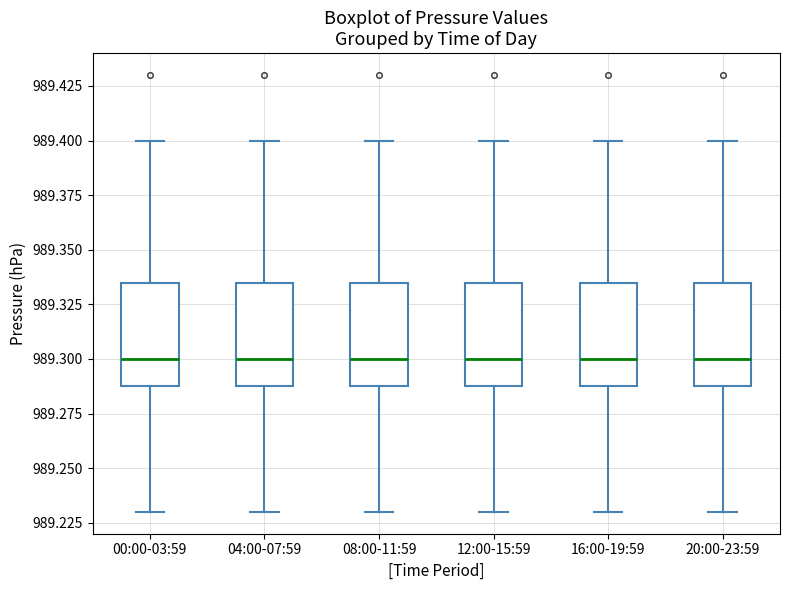

Reading left to right, read every box against the y-axis: the position of its median line, the range the box covers, and the ends of its whiskers. The values are not printed on the chart, so give them approximately, as read against the axis.

00:00-03:59: median 989.300, box 989.290 to 989.335, whiskers 989.230 to 989.400
04:00-07:59: median 989.300, box 989.290 to 989.335, whiskers 989.230 to 989.400
08:00-11:59: median 989.300, box 989.290 to 989.335, whiskers 989.230 to 989.400
12:00-15:59: median 989.300, box 989.290 to 989.335, whiskers 989.230 to 989.400
16:00-19:59: median 989.300, box 989.290 to 989.335, whiskers 989.230 to 989.400
20:00-23:59: median 989.300, box 989.290 to 989.335, whiskers 989.230 to 989.400